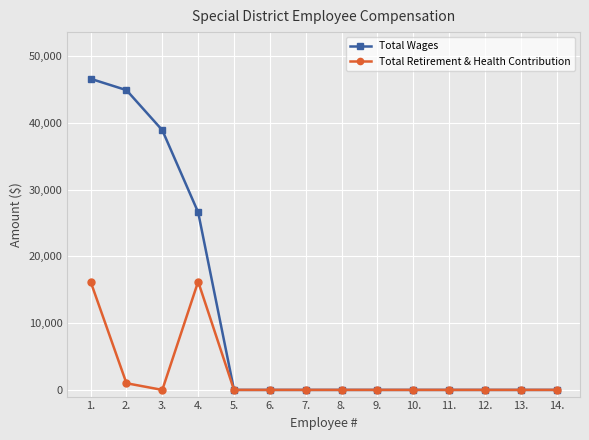

Reading left to right, transcribe all the data shown in this chart.

Total Wages: 1.=46600	2.=44902	3.=38899	4.=26600	5.=0	6.=0	7.=0	8.=0	9.=0	10.=0	11.=0	12.=0	13.=0	14.=0
Total Retirement & Health Contribution: 1.=16224	2.=1000	3.=0	4.=16224	5.=0	6.=0	7.=0	8.=0	9.=0	10.=0	11.=0	12.=0	13.=0	14.=0